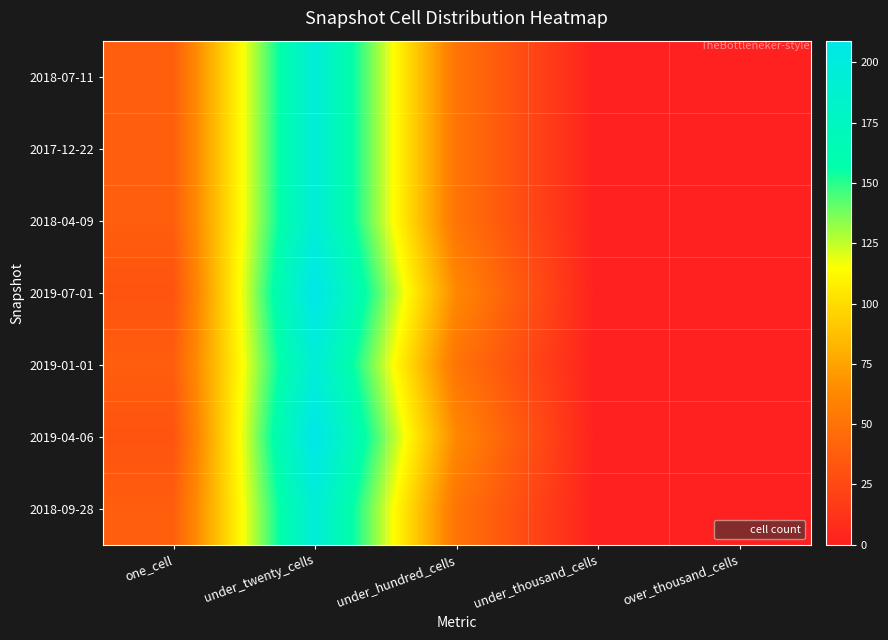

Which series has the largest total across all categories?

2019-07-01